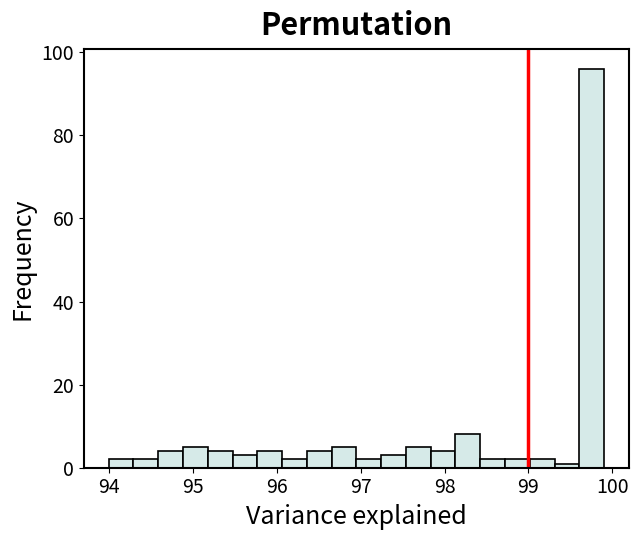

Read against the x-axis, roughly where is the centre of the tallest bar?

99.8